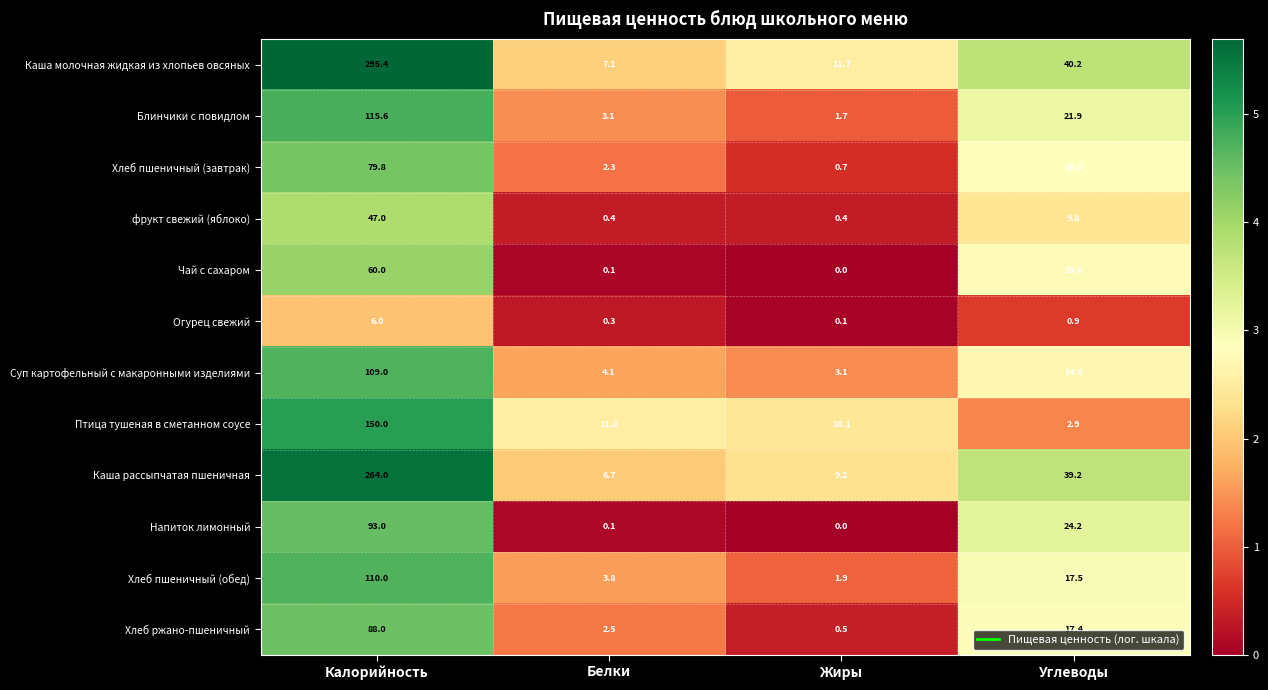

Which series has the largest total across all categories?

Каша молочная жидкая из хлопьев овсяных